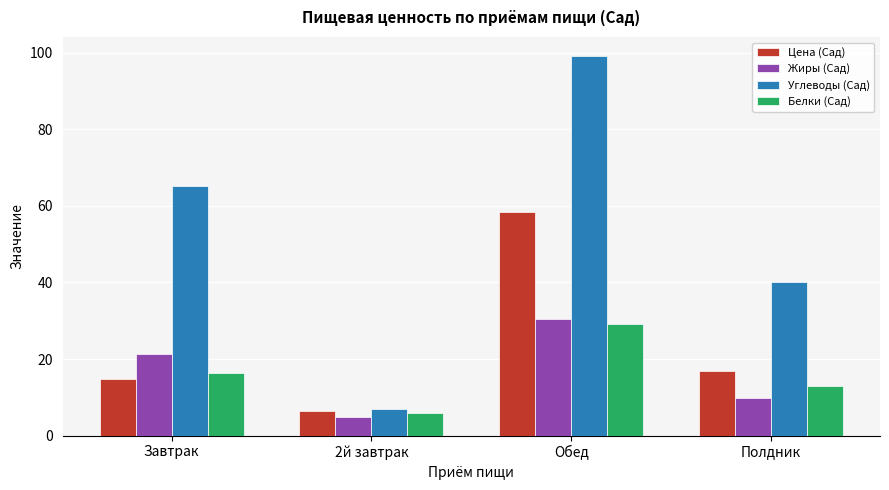

What are all the series names shown in the legend?

Цена (Сад), Жиры (Сад), Углеводы (Сад), Белки (Сад)